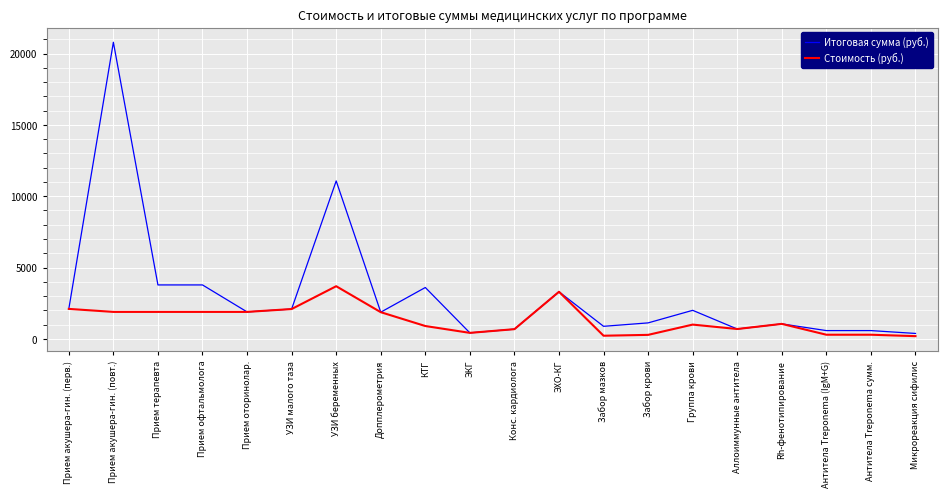

What are all the series names shown in the legend?

Итоговая сумма (руб.), Стоимость (руб.)